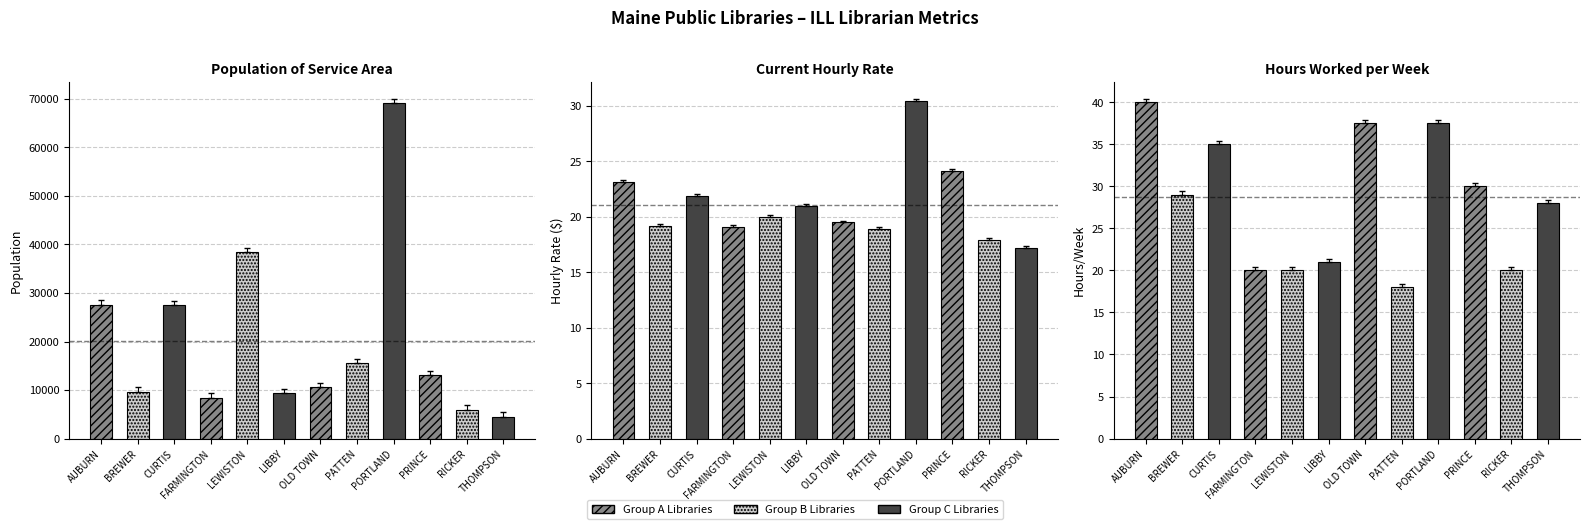

Which series has the widest spread of values?

Population